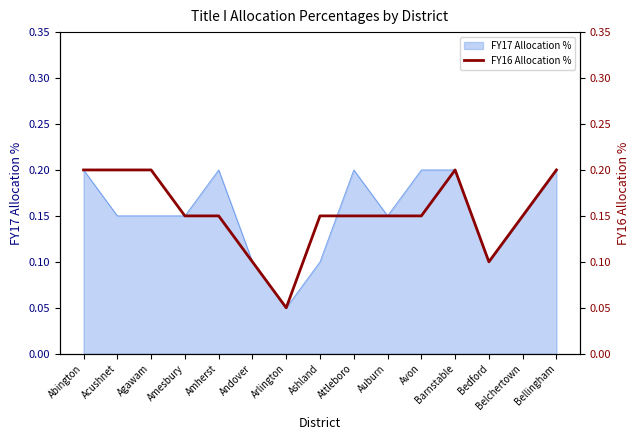

The chart shows a value of 0.1 at Abington. True or false?

False